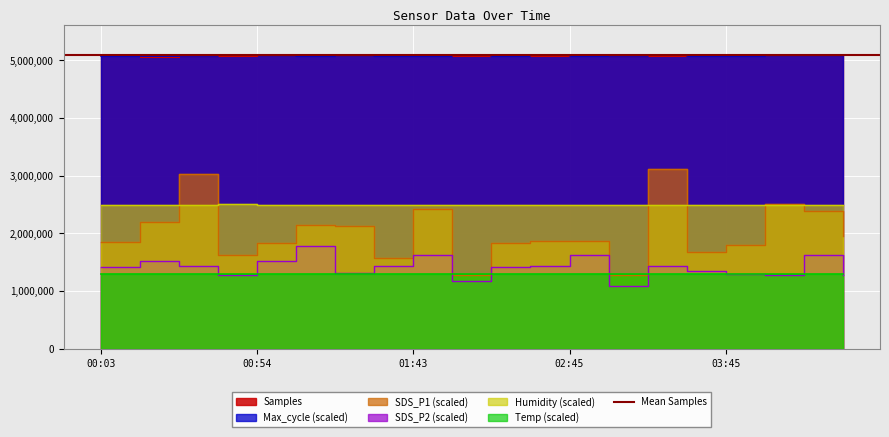

Rank the series at 01:07 from lowest to highest value.

Temp, SDS_P2, SDS_P1, Humidity, Max_cycle, Samples